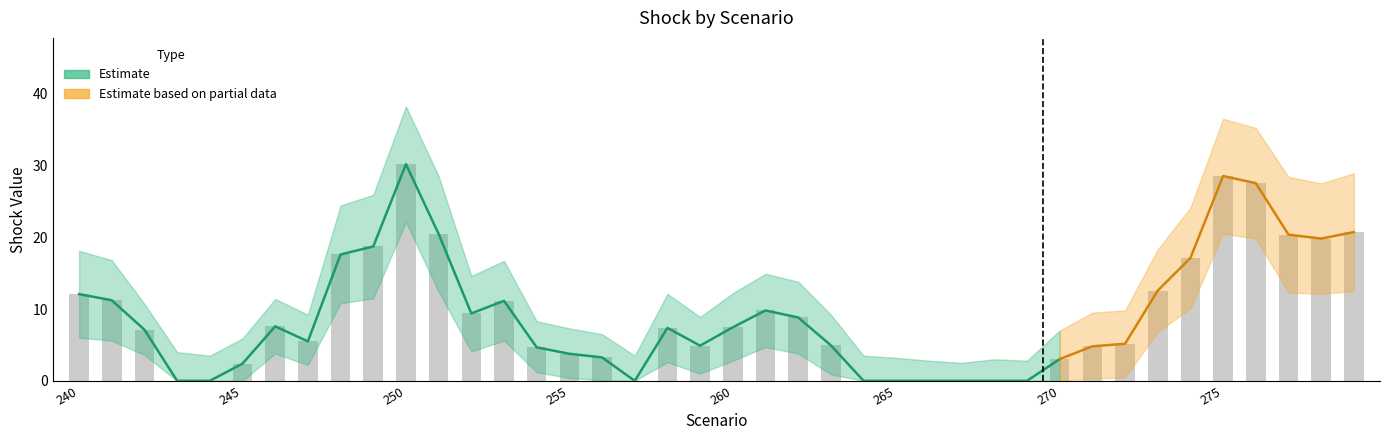

Which label corresponds to the largest value in the chart?

250